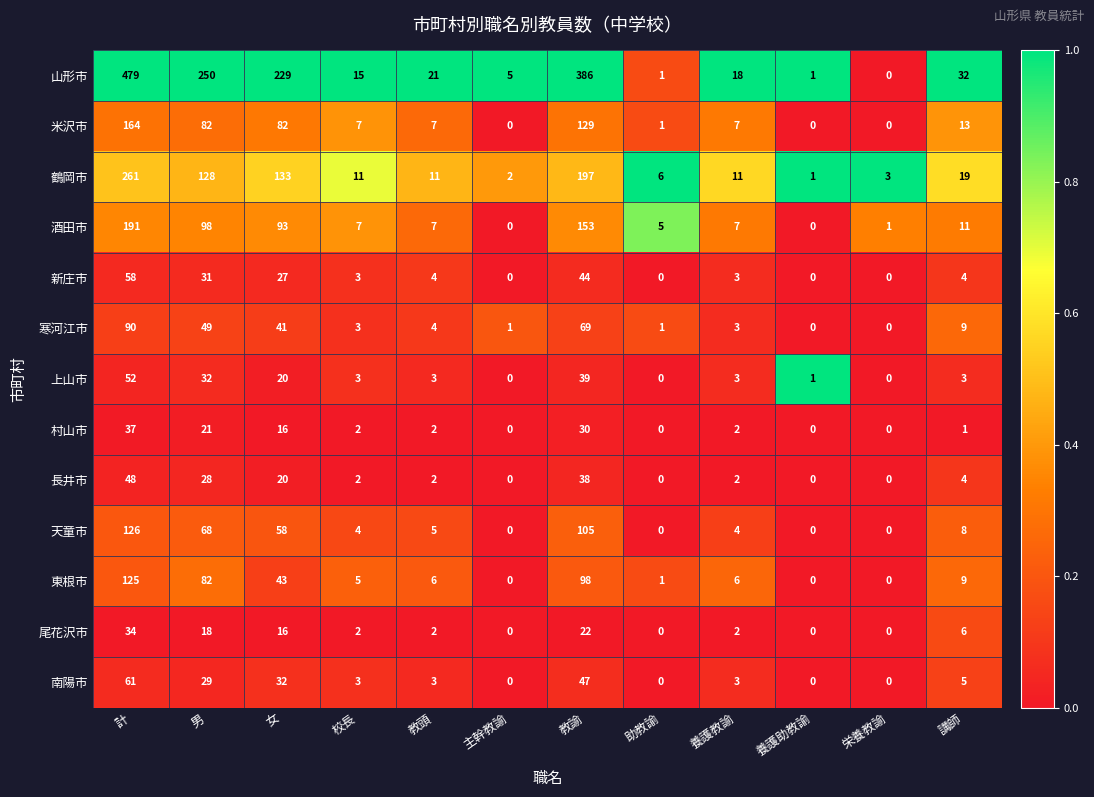

What is the difference between the second highest and minimum values in the 米沢市 series?

129